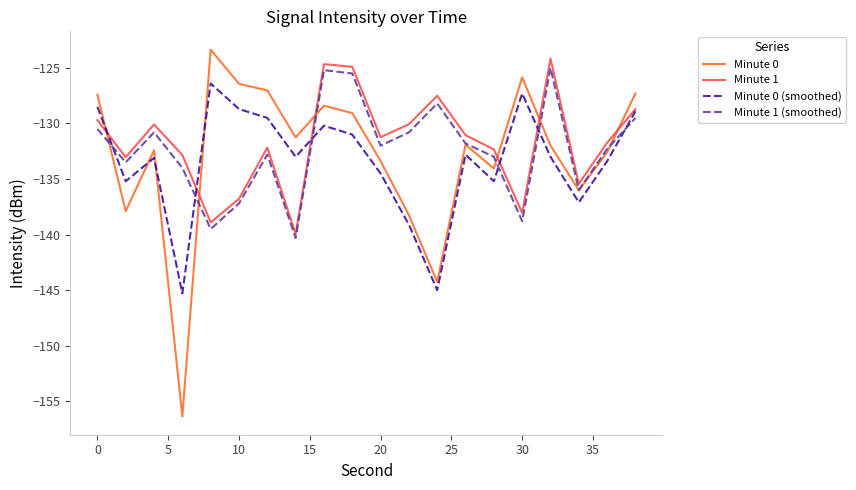

True or false: Minute 0 (smoothed) and Minute 1 intersect in this chart.

True